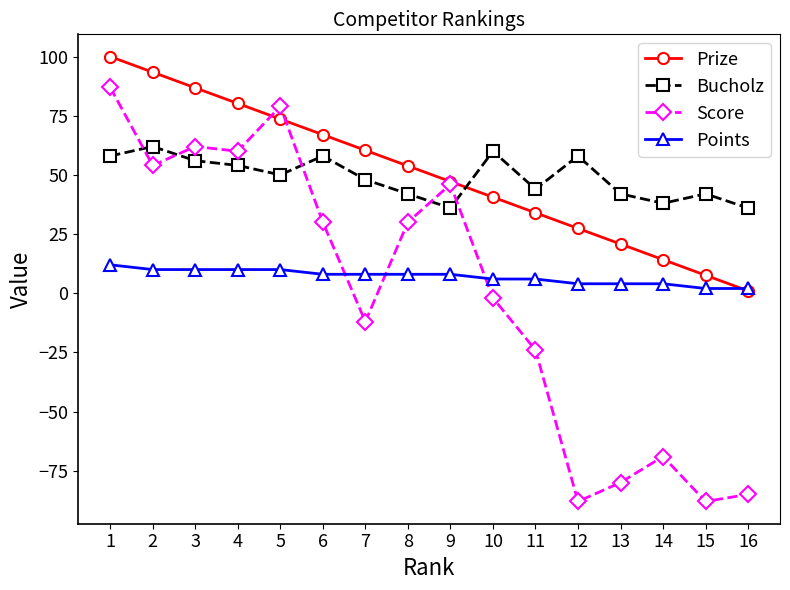

List the labels in order of Prize value, largest first.

1, 2, 3, 4, 5, 6, 7, 8, 9, 10, 11, 12, 13, 14, 15, 16